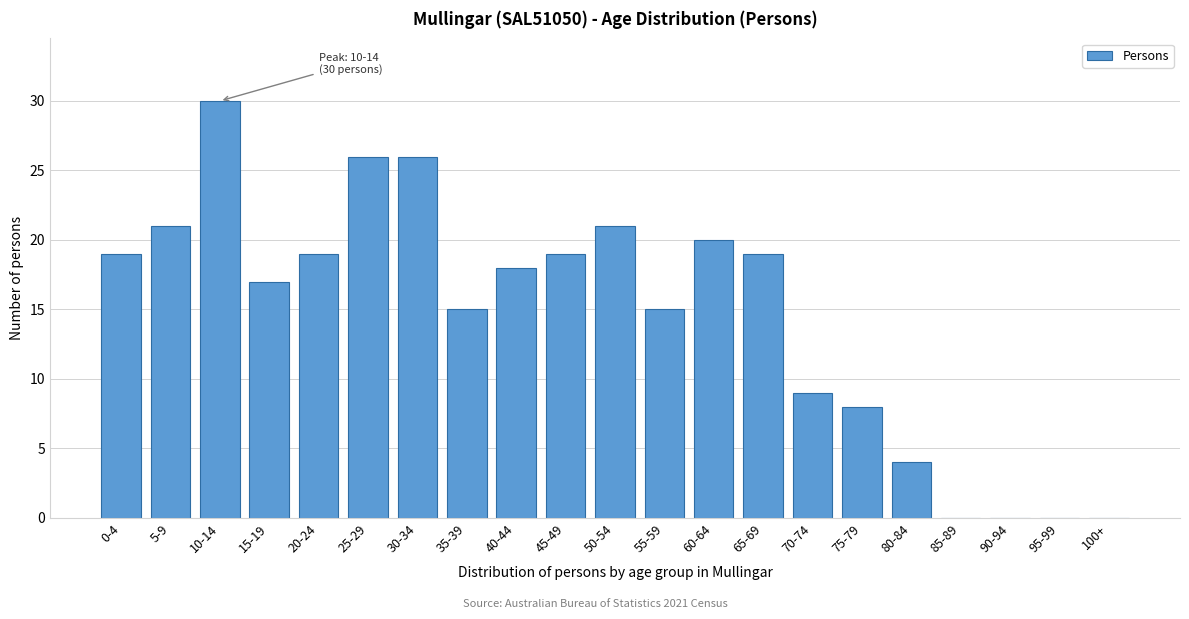

Reading right to left, list all the values displayed in this chart.

100+=0	95-99=0	90-94=0	85-89=0	80-84=4	75-79=8	70-74=9	65-69=19	60-64=20	55-59=15	50-54=21	45-49=19	40-44=18	35-39=15	30-34=26	25-29=26	20-24=19	15-19=17	10-14=30	5-9=21	0-4=19